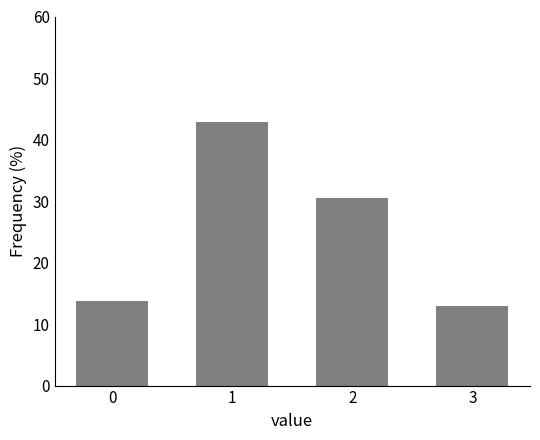

Reading left to right, extract all data points from this chart.

13.7	42.8	30.5	12.9